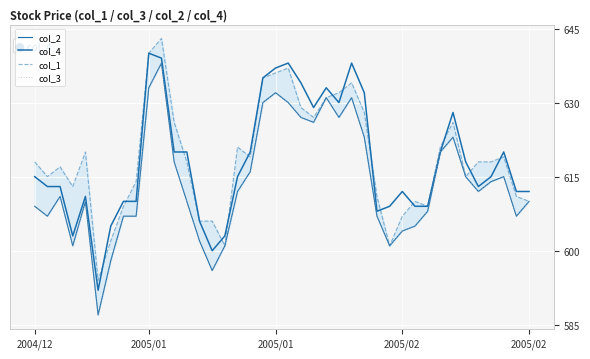

How many times do col_1 and col_4 cross each other?

14